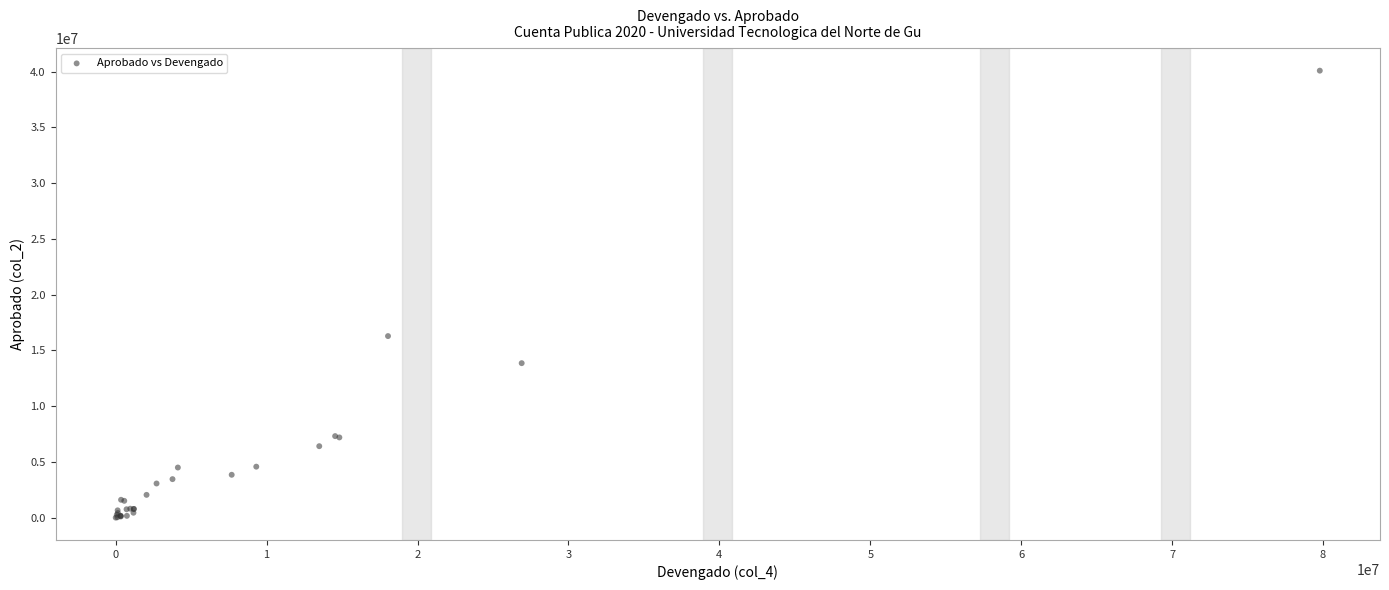

What Y value in the scatter plot is closest to 20044916?

16283486.2